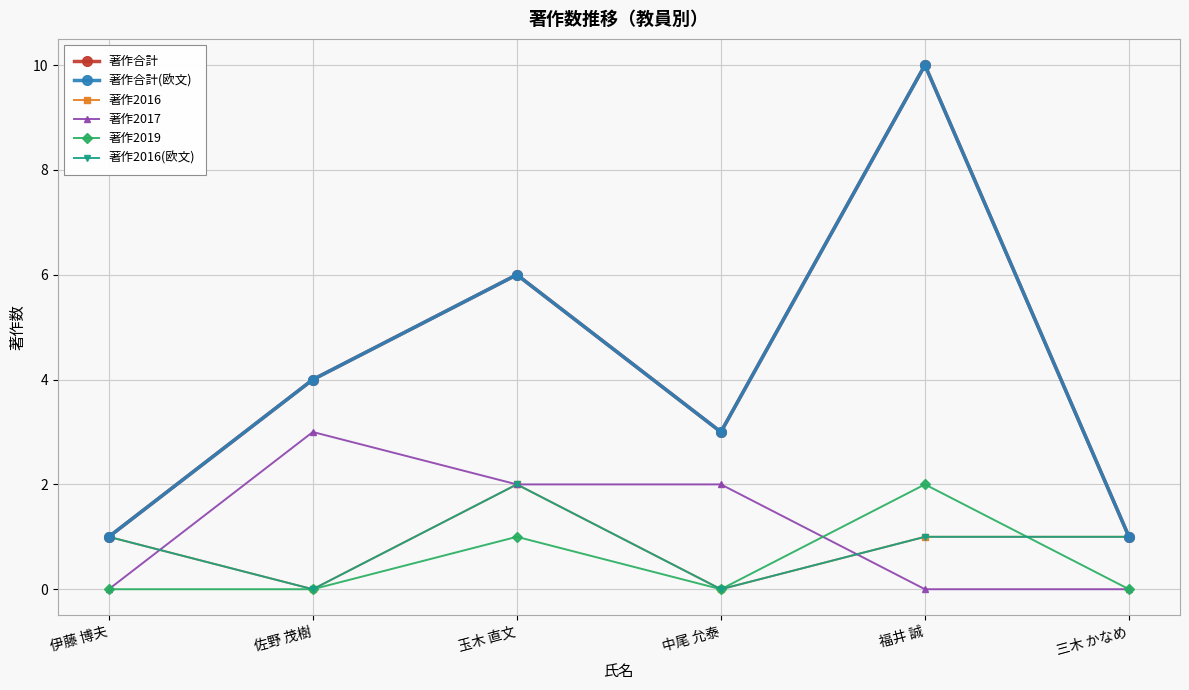

What are all the series names shown in the legend?

著作合計, 著作合計(欧文), 著作2016, 著作2017, 著作2019, 著作2016(欧文)